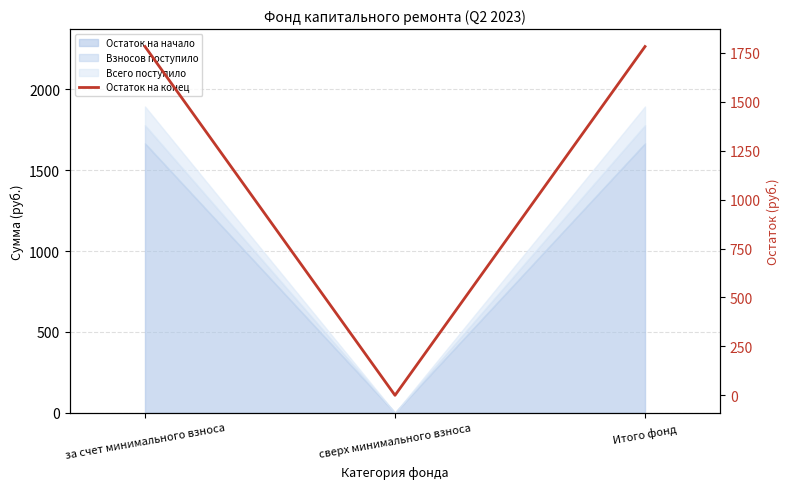

At which category does the chart reach its peak across all series?

за счет минимального взноса